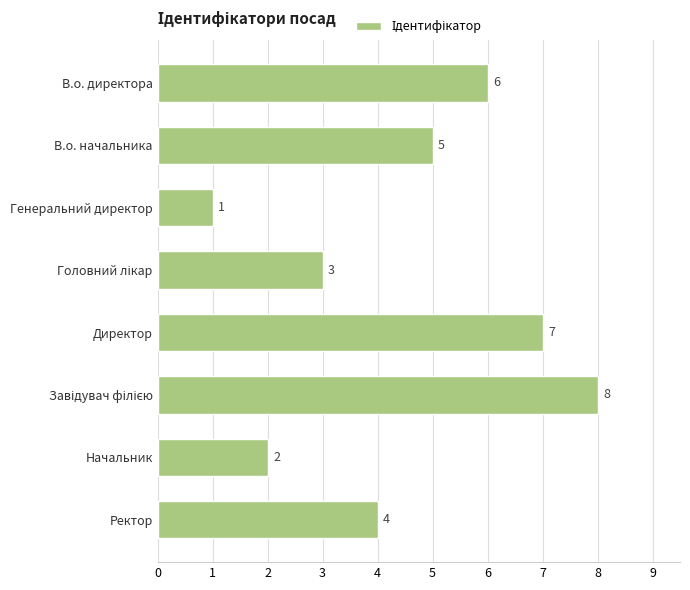

What is the difference between the maximum and minimum values?

7